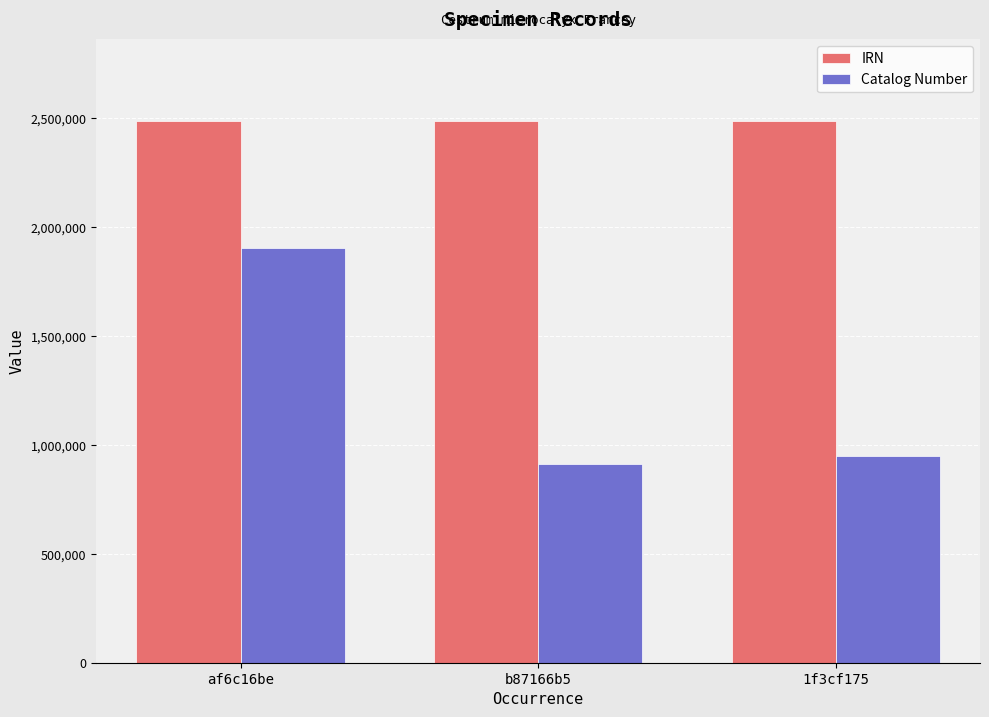

What is the sum of all IRN values?

7469372